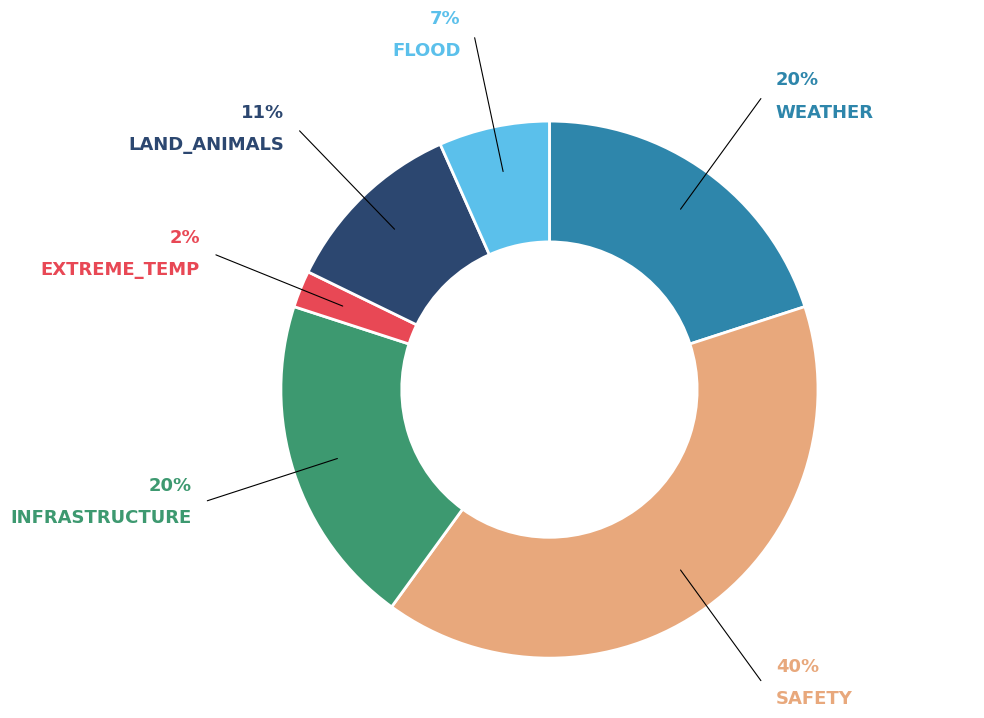

To the nearest percent, what is the average slice percentage?

17%